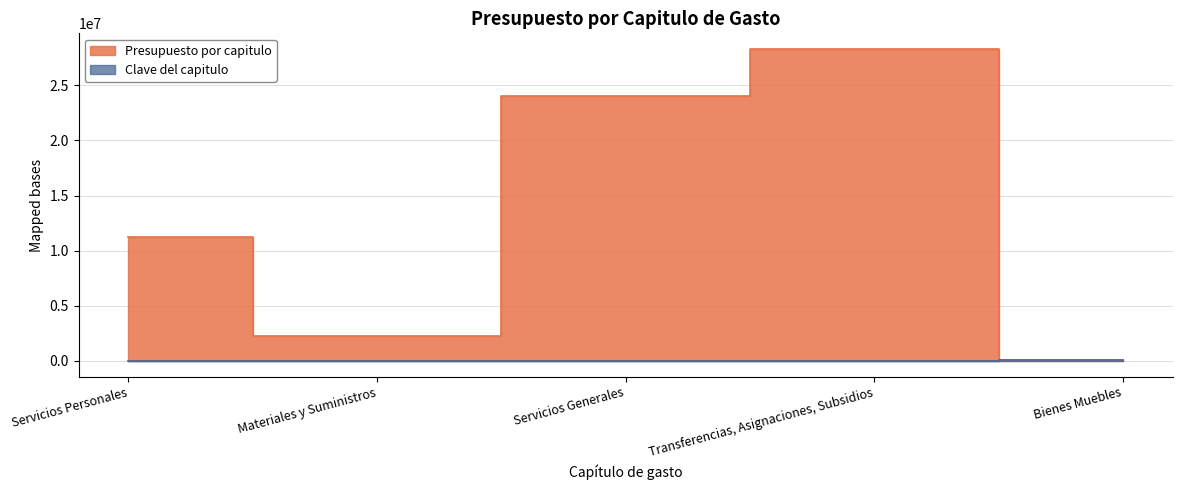

The value of Clave del capitulo at Servicios Personales is 10000.0. True or false?

True